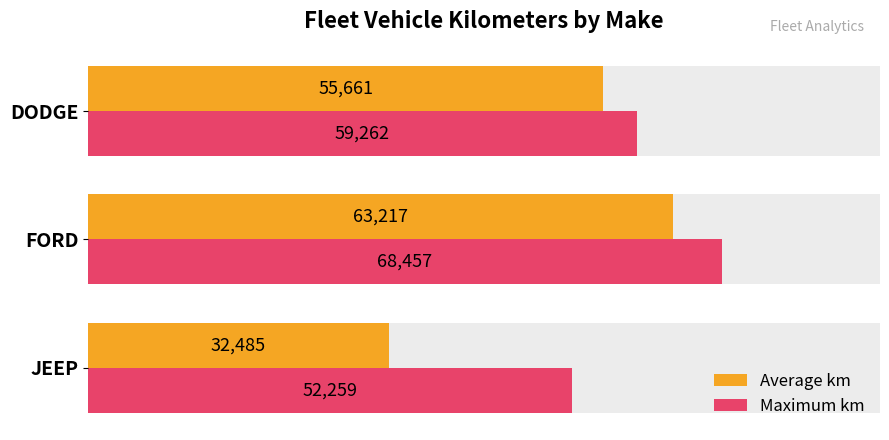

At which label does Average km reach its minimum?

JEEP